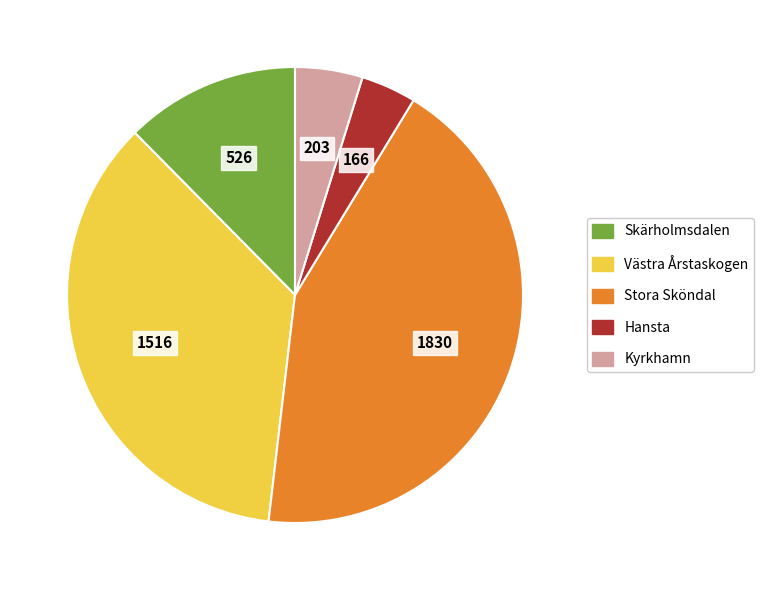

Rank the categories by value from highest to lowest.

Stora Sköndal, Västra Årstaskogen, Skärholmsdalen, Kyrkhamn, Hansta